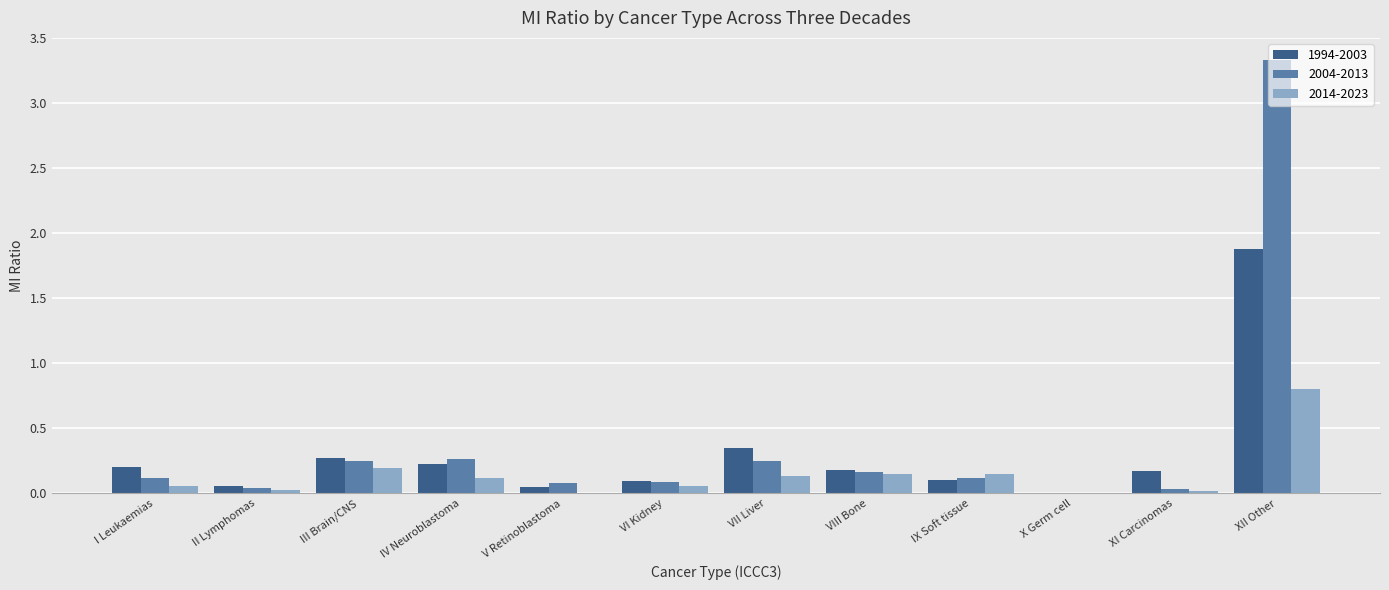

Which series has the largest range (max minus min)?

2004-2013